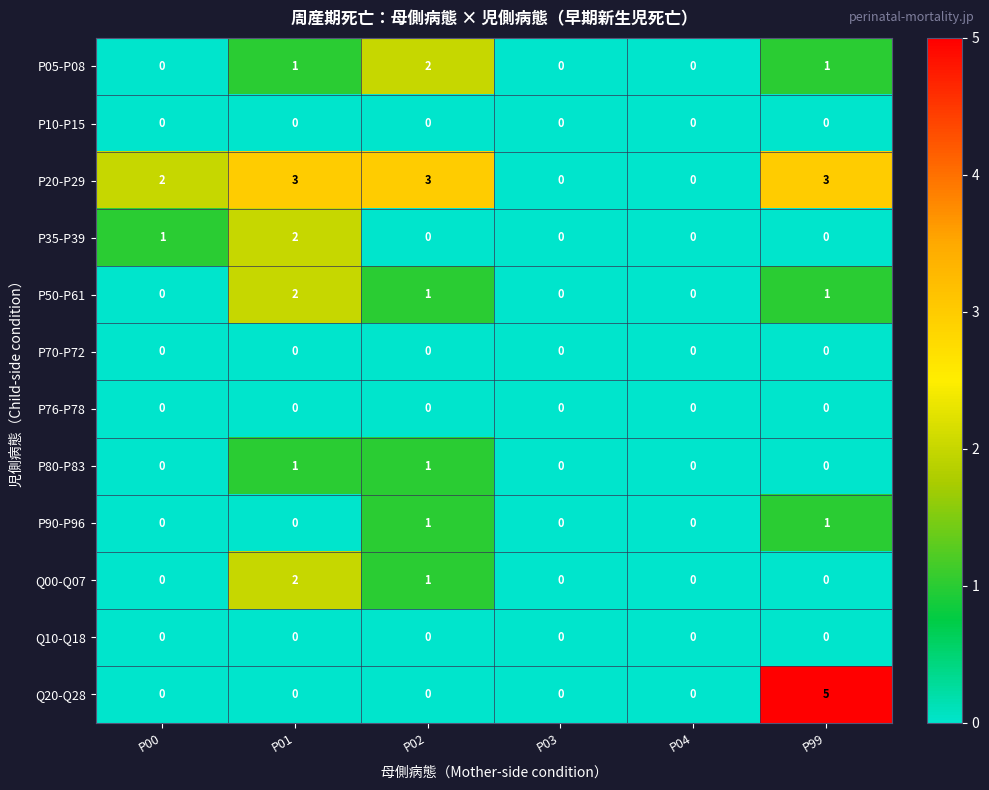

Which series has the largest total across all categories?

P20-P29